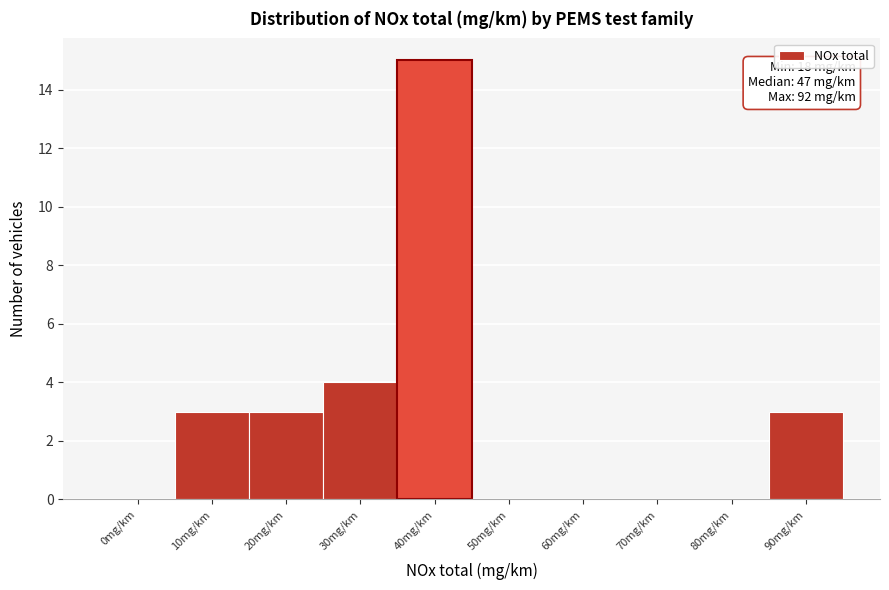

Reading left to right, what are all the values shown in this chart?

0mg/km=0	10mg/km=3	20mg/km=3	30mg/km=4	40mg/km=15	50mg/km=0	60mg/km=0	70mg/km=0	80mg/km=0	90mg/km=3